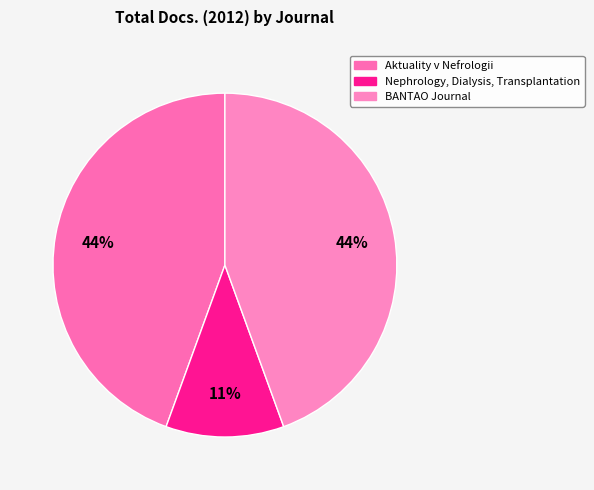

Is there any slice that represents more than half of the pie?

No